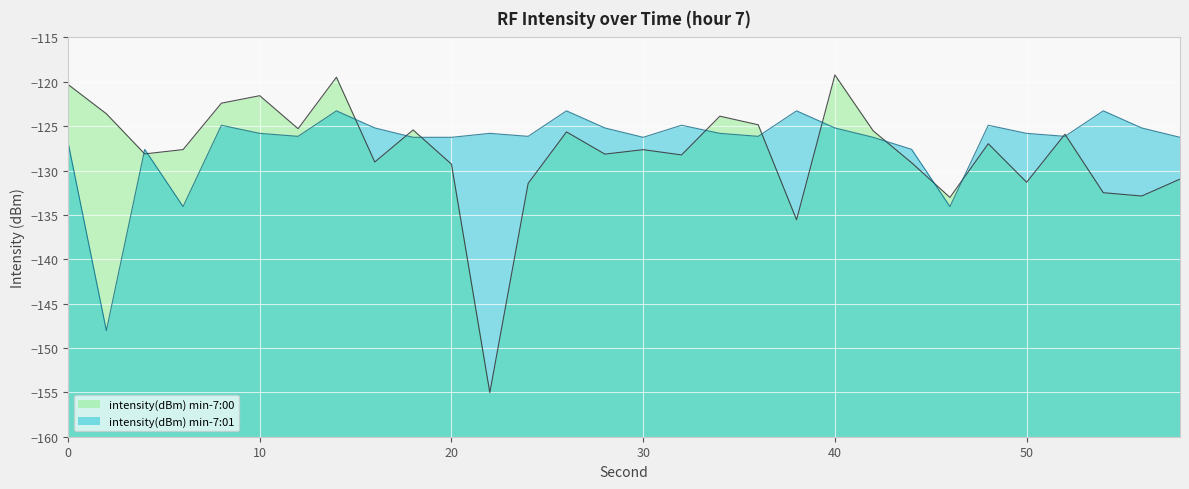

At which label is intensity(dBm) min-7:01 closest to -135?

6